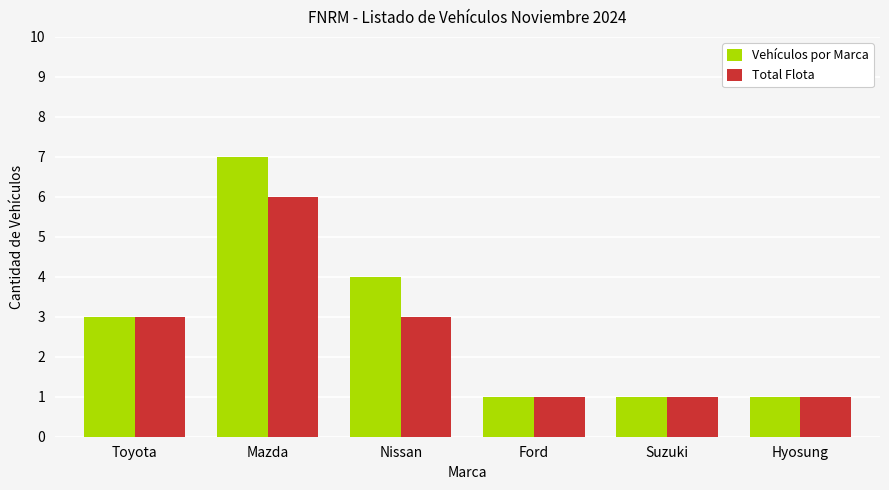

At which category is the sum across all series the highest?

Mazda